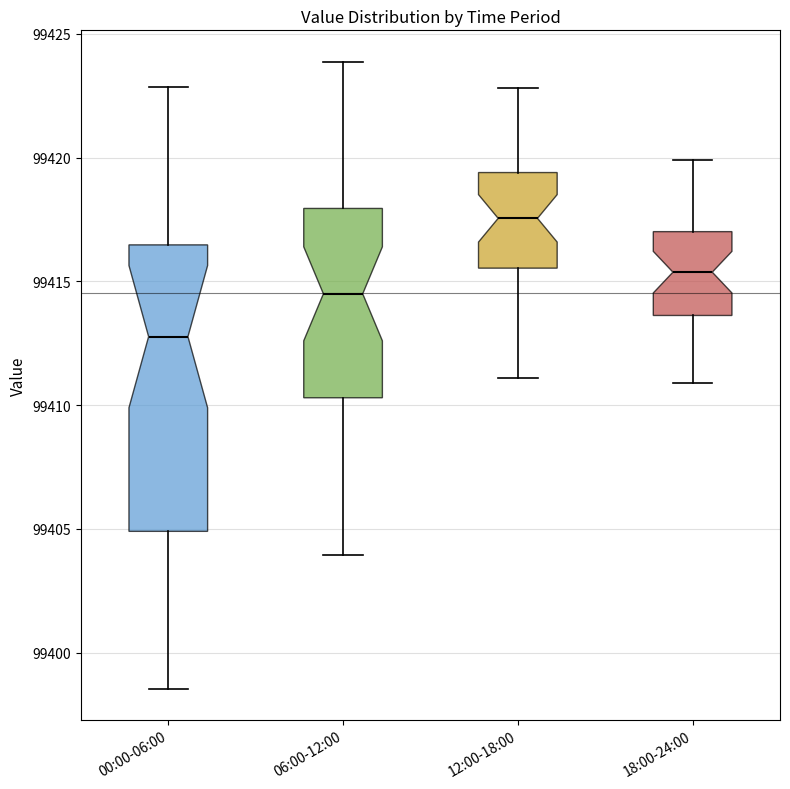

Which box's median line is the lowest?

00:00-06:00